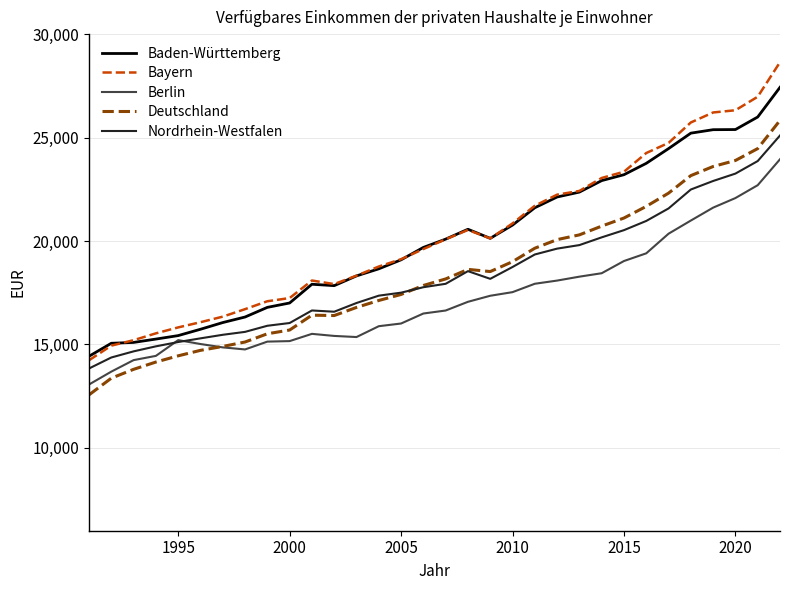

In Deutschland, how many points are higher than both neighbors (excluding endpoints)?

2